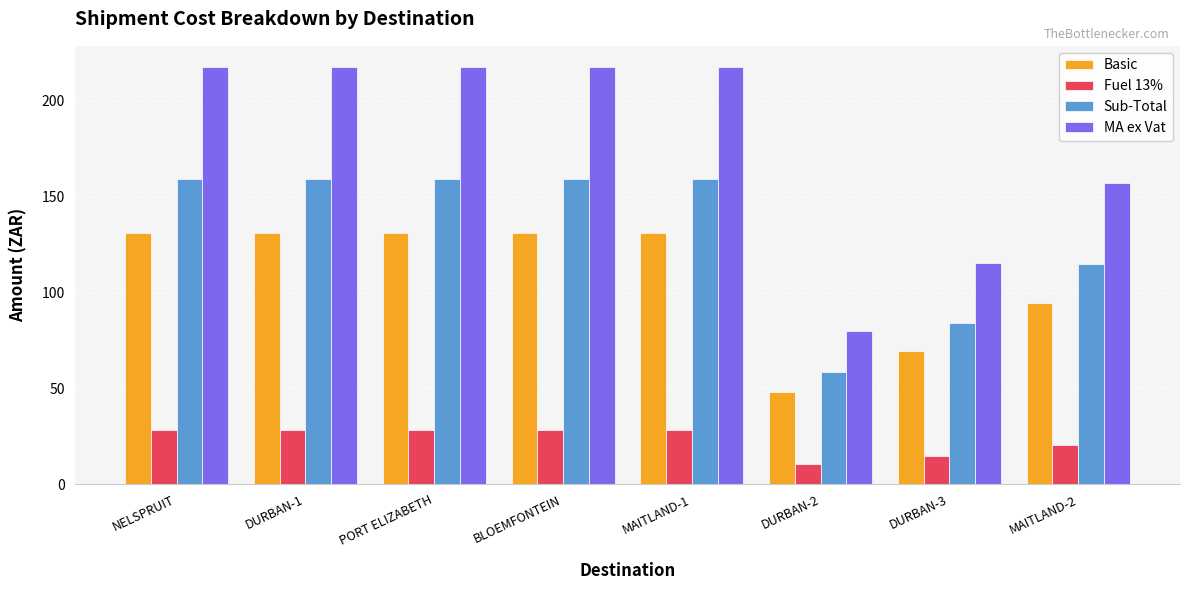

What is the lowest value of the Sub-Total series?

58.4